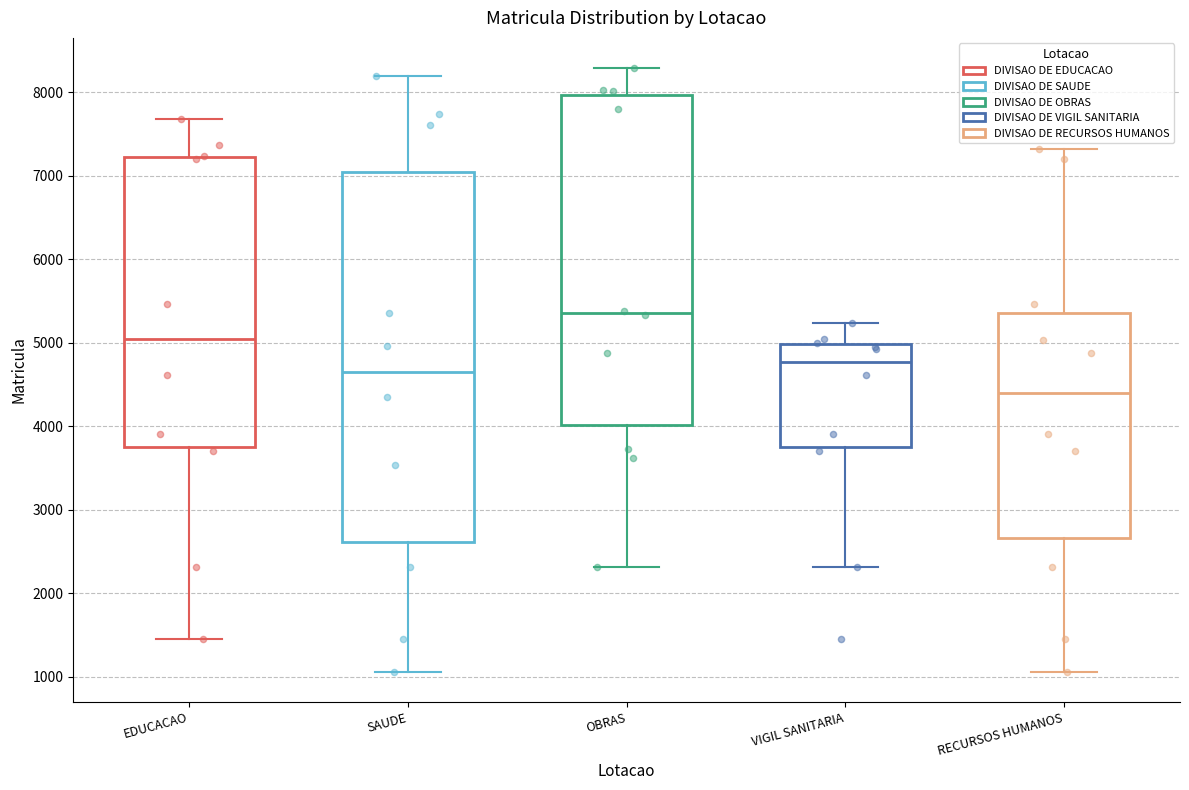

Where does the lower whisker of the box for RECURSOS HUMANOS end on the y-axis? The values are not printed on the chart, so give them approximately, as read against the axis.

1100